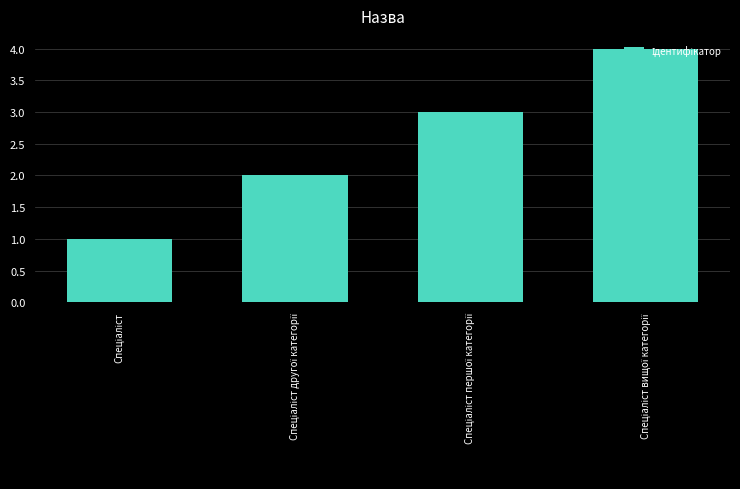

What is the smallest value displayed?

1